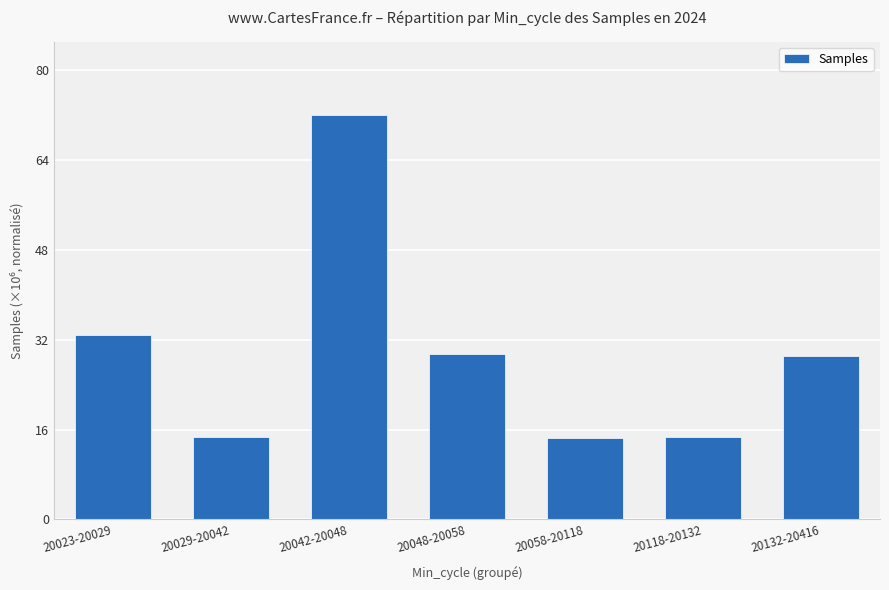

What is the maximum value shown in the chart?

72.0